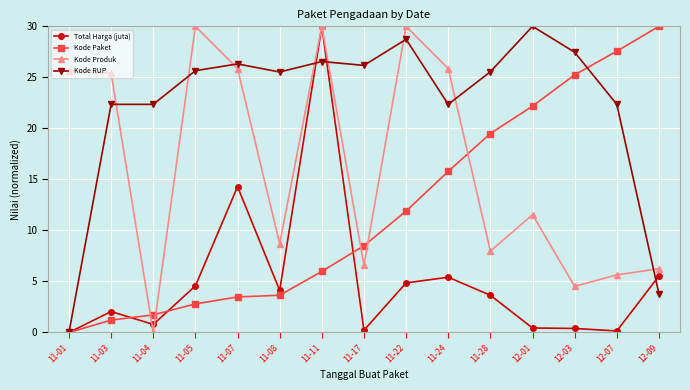

What is the label of the 1st point from the left?

11-01